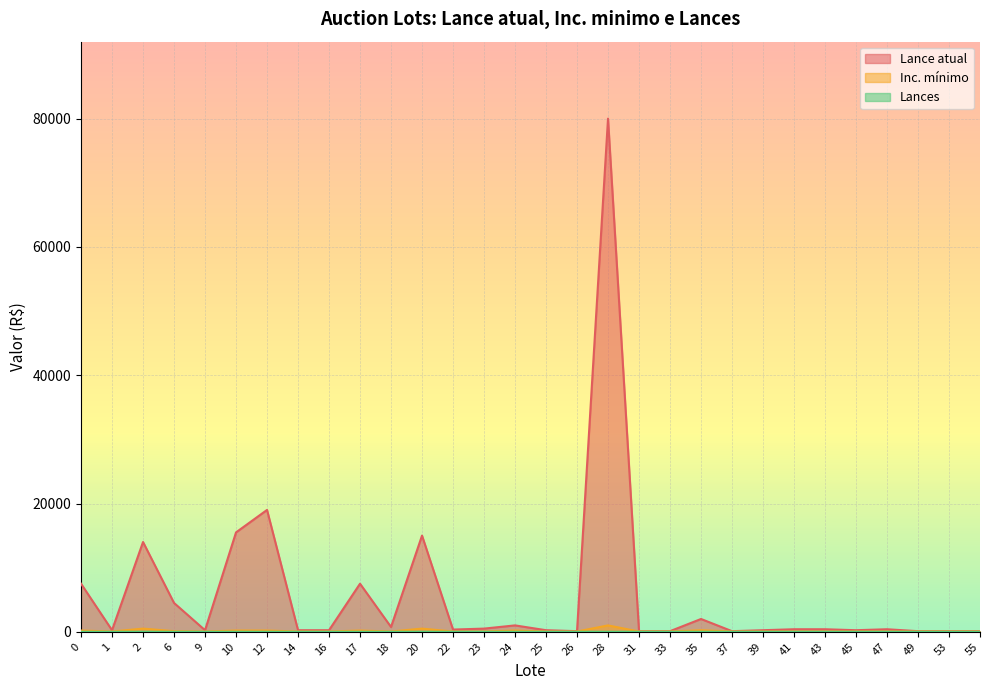

What is the minimum value for Inc. minimo?

50